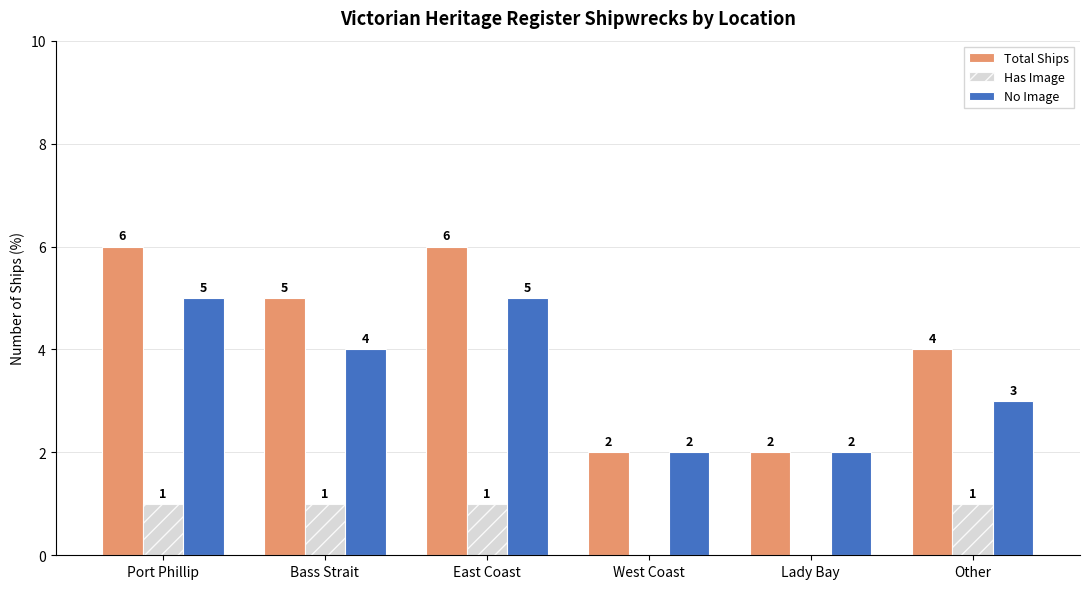

Which series has the largest total across all categories?

Total Ships